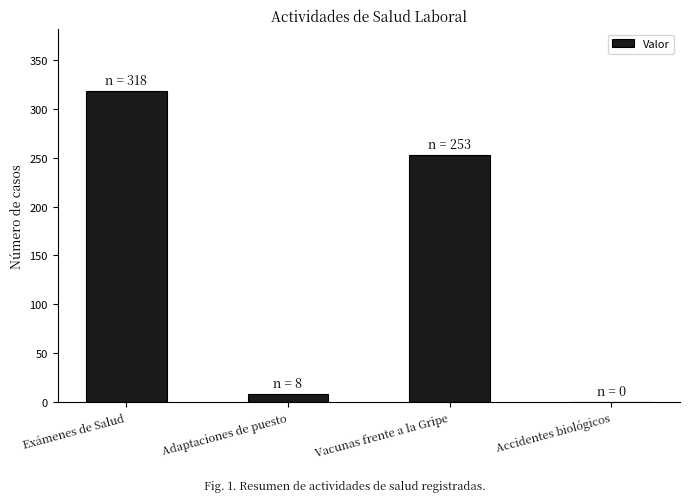

At which label does the data first exceed 253?

Exámenes de Salud